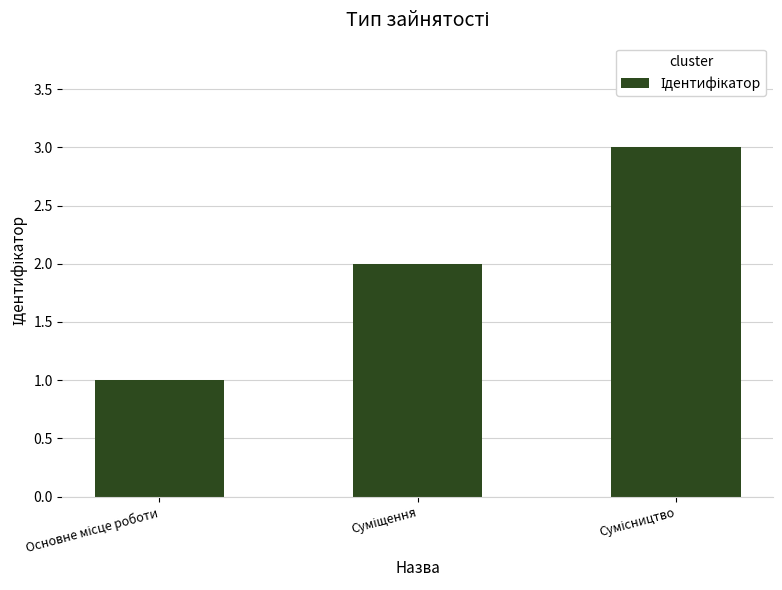

What is the sum of all values?

6